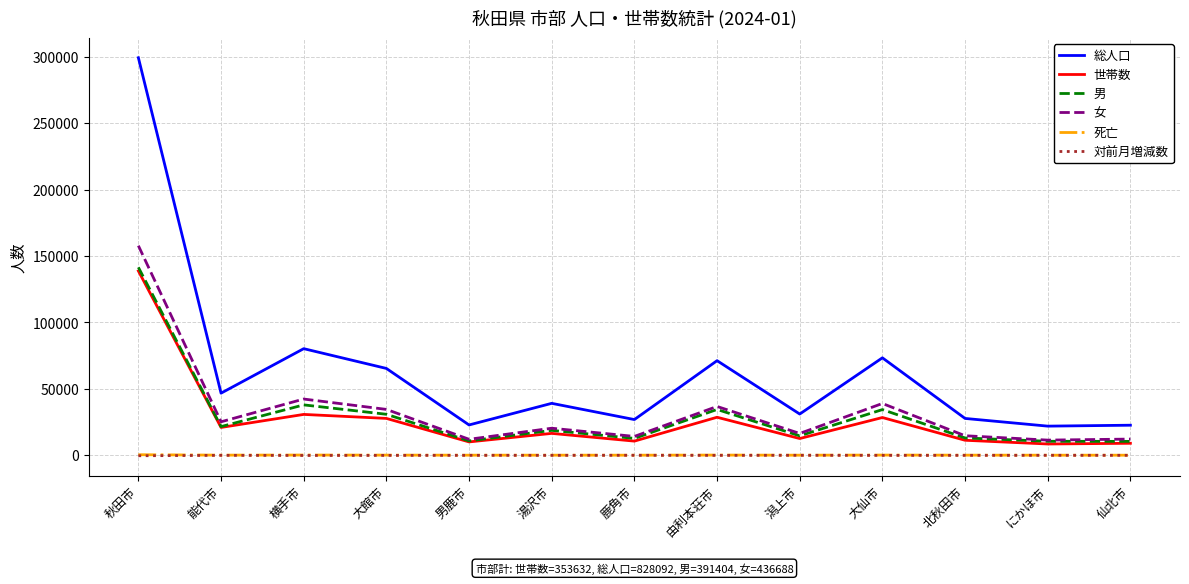

At which category is the sum across all series the highest?

秋田市